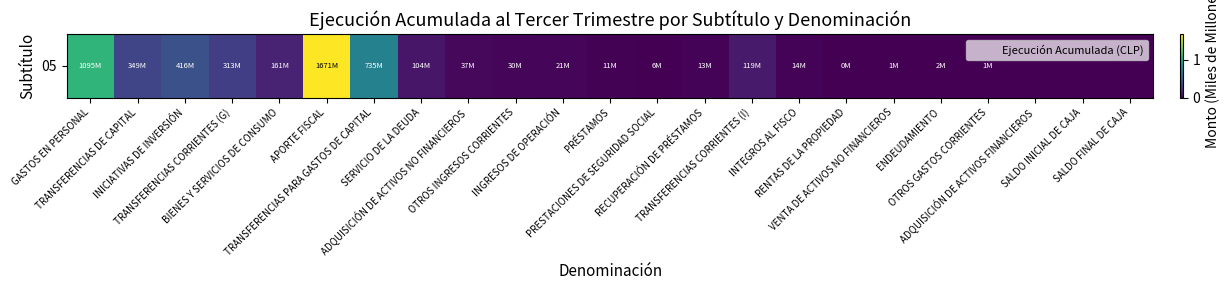

Reading left to right, extract all data points from this chart.

GASTOS EN PERSONAL=1.1	TRANSFERENCIAS DE CAPITAL=0.3	INICIATIVAS DE INVERSIÓN=0.4	TRANSFERENCIAS CORRIENTES (G)=0.3	BIENES Y SERVICIOS DE CONSUMO=0.2	APORTE FISCAL=1.7	TRANSFERENCIAS PARA GASTOS DE CAPITAL=0.7	SERVICIO DE LA DEUDA=0.1	ADQUISICIÓN DE ACTIVOS NO FINANCIEROS=0.0	OTROS INGRESOS CORRIENTES=0.0	INGRESOS DE OPERACIÓN=0.0	PRÉSTAMOS=0.0	PRESTACIONES DE SEGURIDAD SOCIAL=0.0	RECUPERACIÓN DE PRÉSTAMOS=0.0	TRANSFERENCIAS CORRIENTES (I)=0.1	INTEGROS AL FISCO=0.0	RENTAS DE LA PROPIEDAD=0.0	VENTA DE ACTIVOS NO FINANCIEROS=0.0	ENDEUDAMIENTO=0.0	OTROS GASTOS CORRIENTES=0.0	ADQUISICIÓN DE ACTIVOS FINANCIEROS=0.0	SALDO INICIAL DE CAJA=0.0	SALDO FINAL DE CAJA=0.0